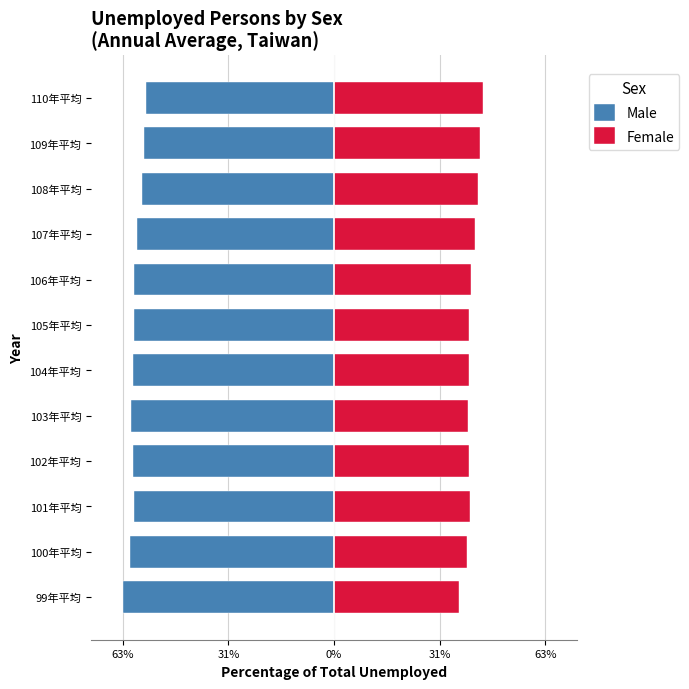

Which has a higher value, 109年平均 or 106年平均?

109年平均